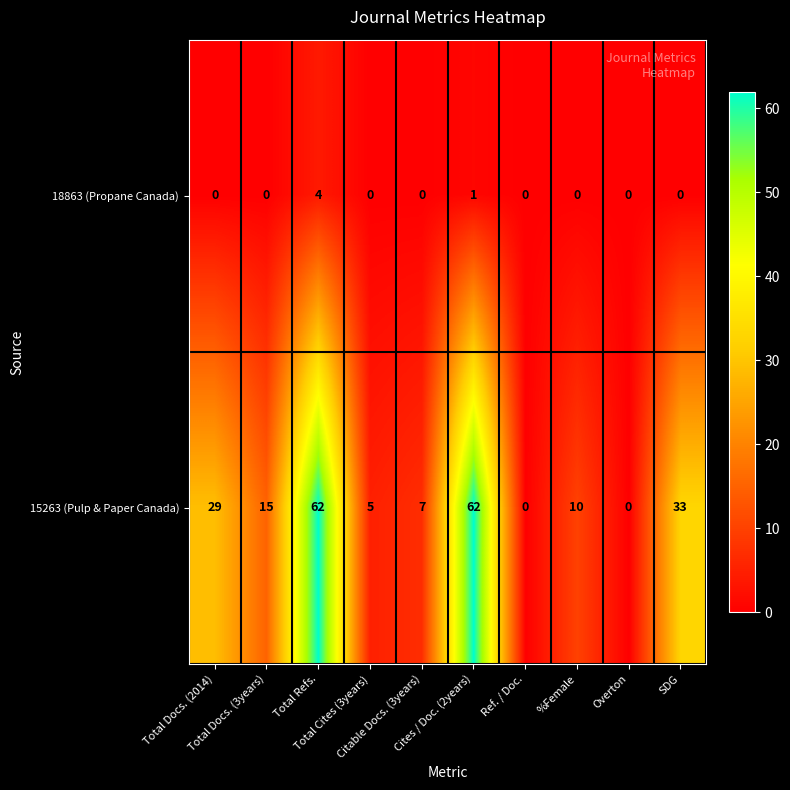

What is the difference between the maximum and minimum values in the 15263 (Pulp & Paper Canada) series?

62